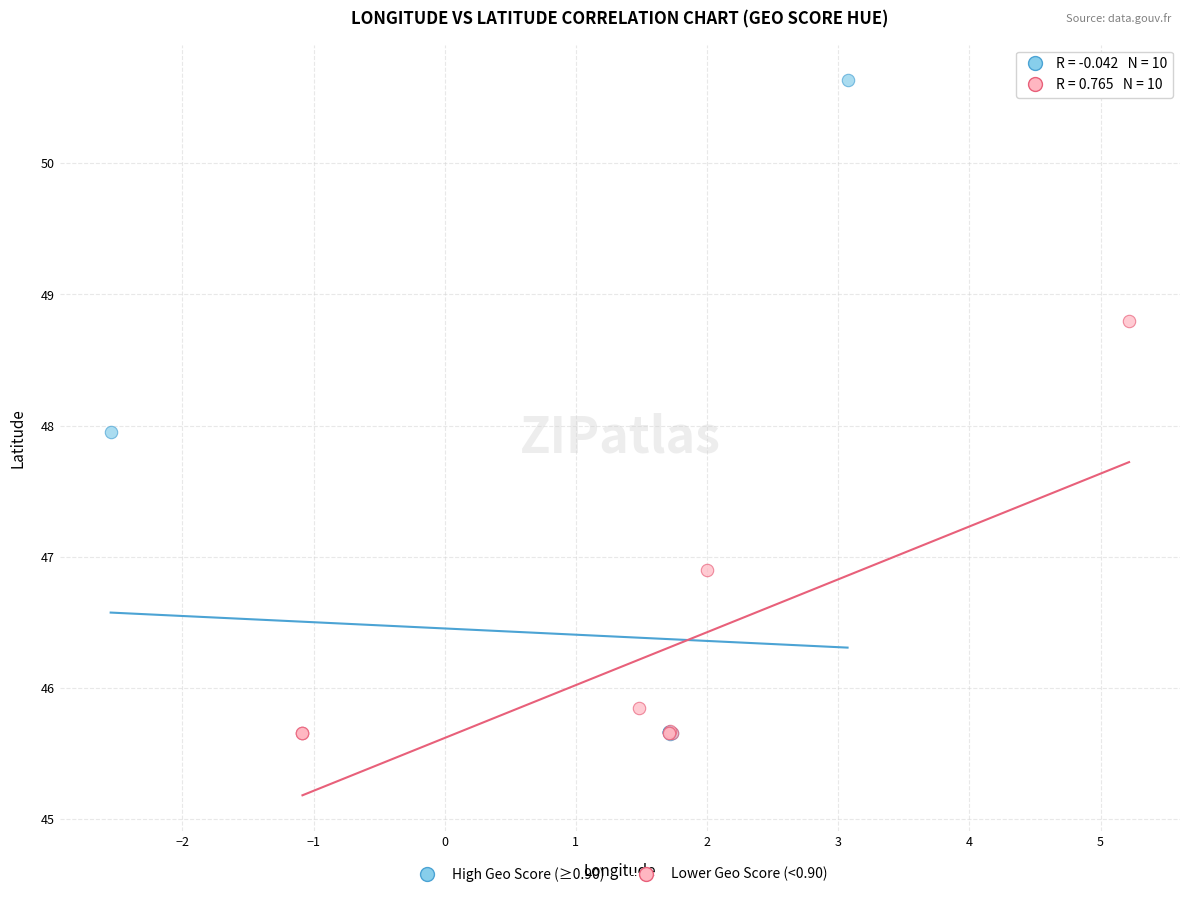

Which series contains the highest Y value?

High Geo Score (≥0.90)